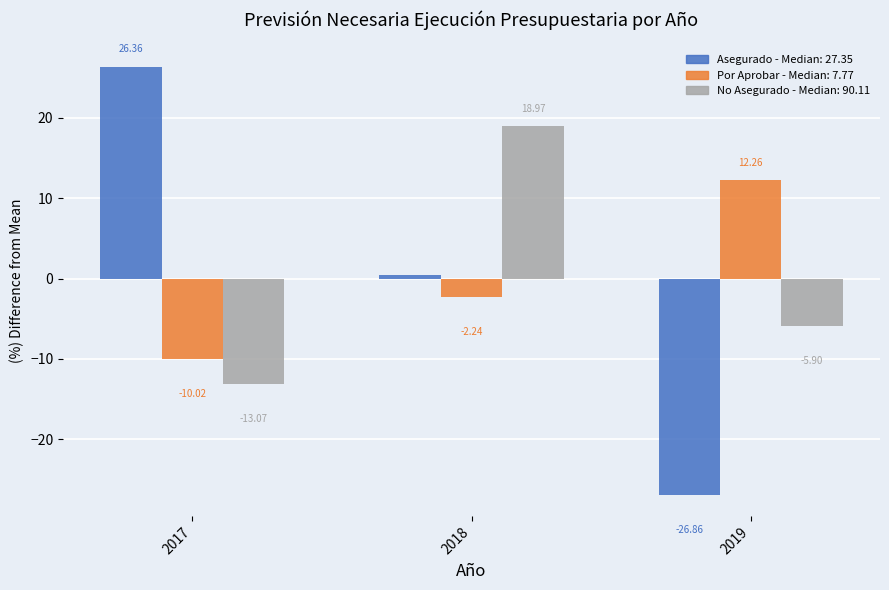

What is the total value across all series at 2017?

3.3